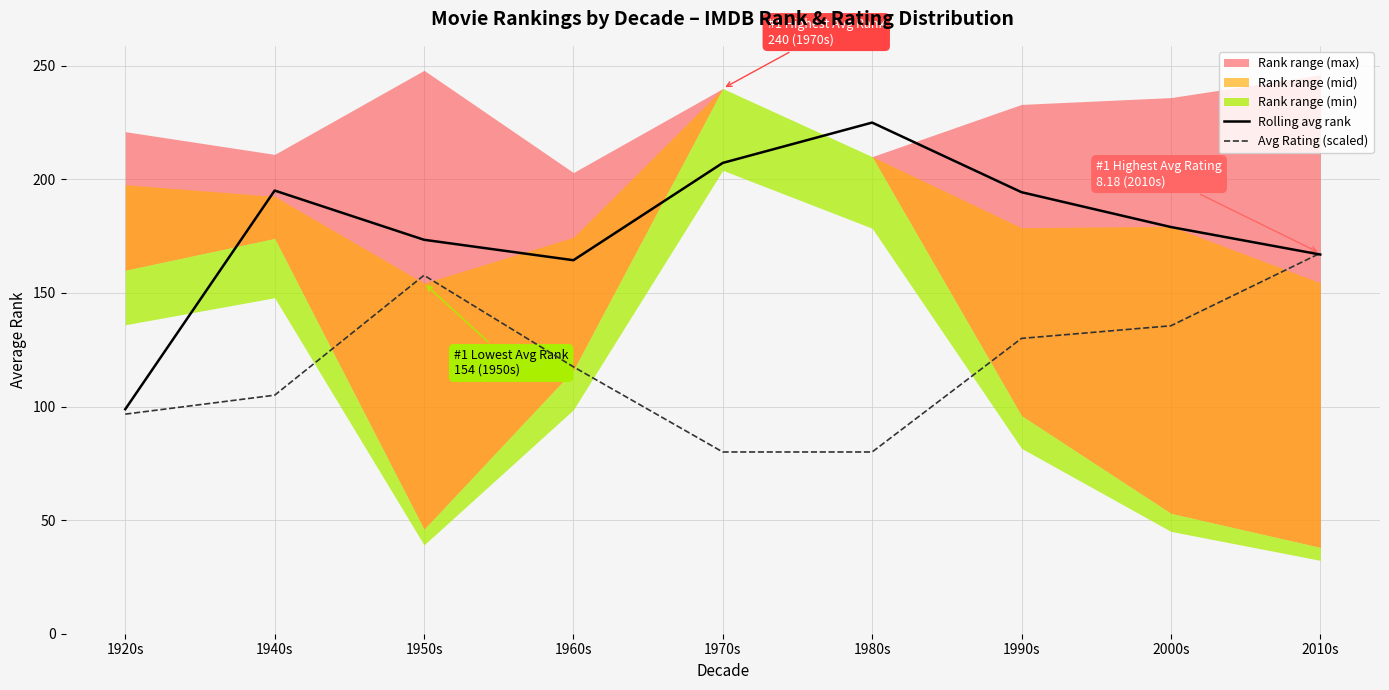

Reading left to right, what are all the values shown in this chart?

Rolling avg rank: 98.8	195.1	173.4	164.4	207.2	225.0	194.4	179.0	166.9
Avg Rating (scaled): 96.7	105.0	157.8	117.5	80.0	80.0	130.0	135.6	167.5